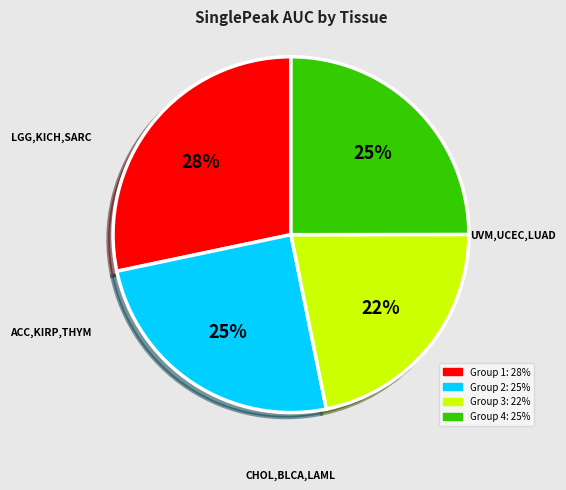

How many slices are in this pie chart?

4